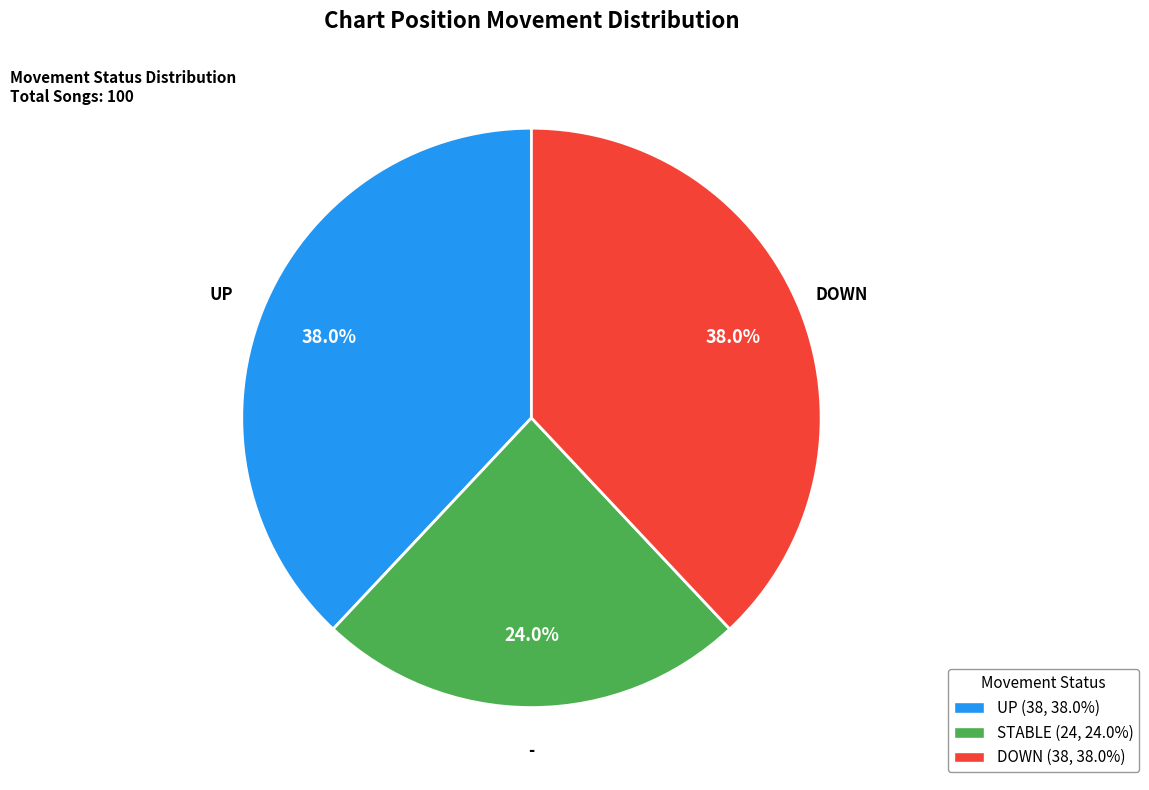

Which slice is the smallest?

STABLE (24, 24.0%)